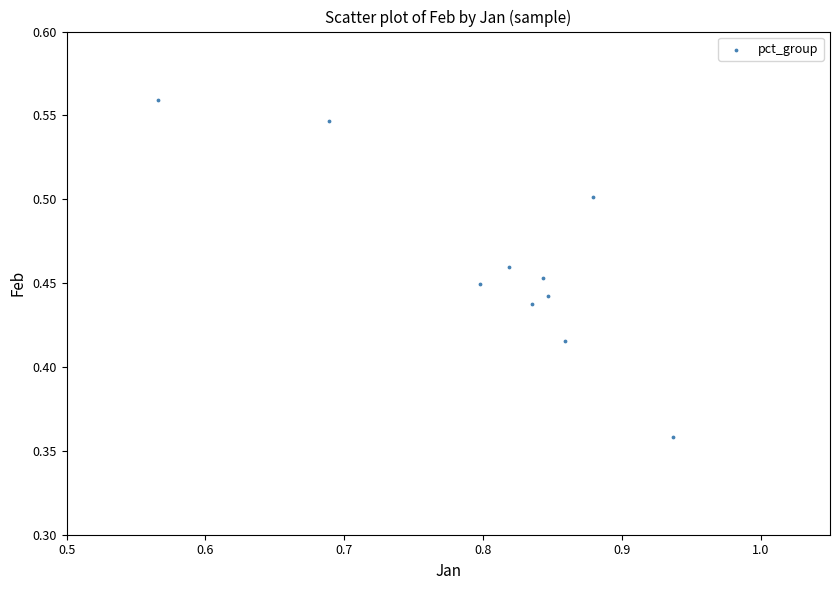

What is the average X value?

0.8